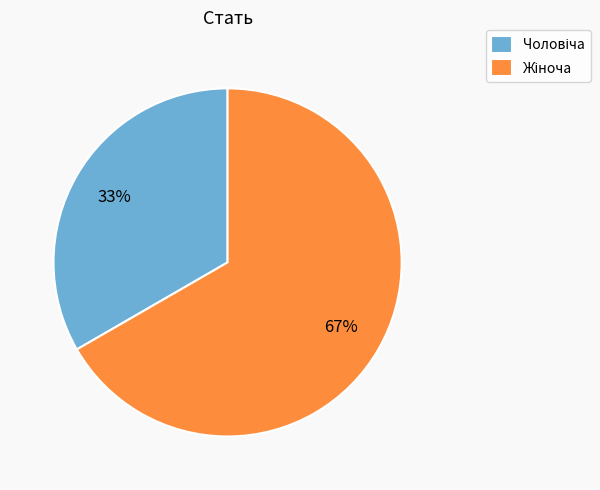

Is there a majority slice in this chart?

Yes